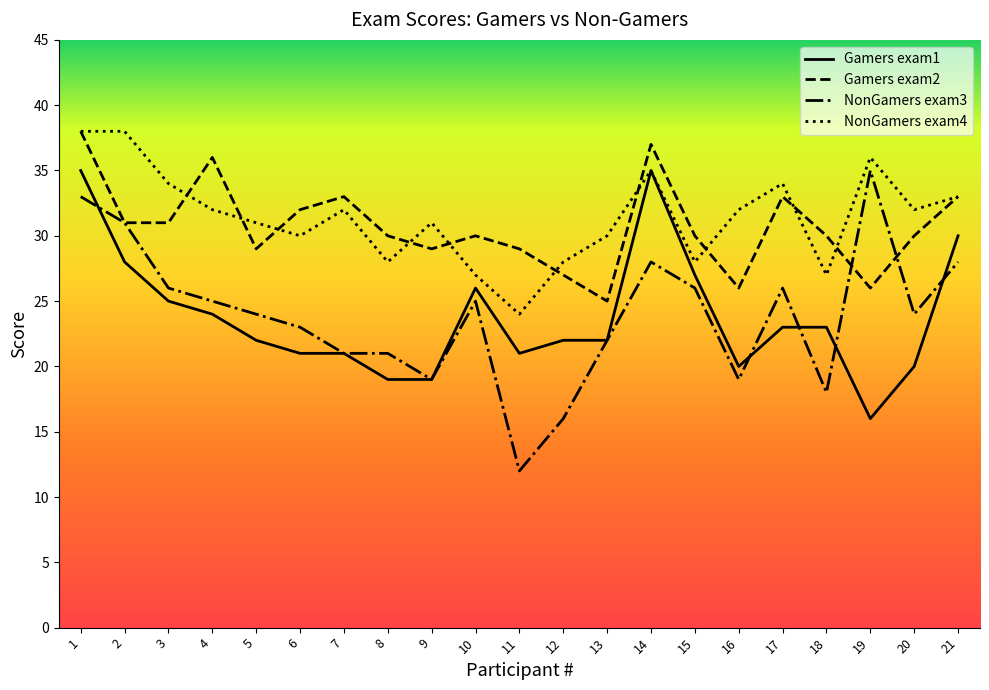

How many series are shown in this chart?

4